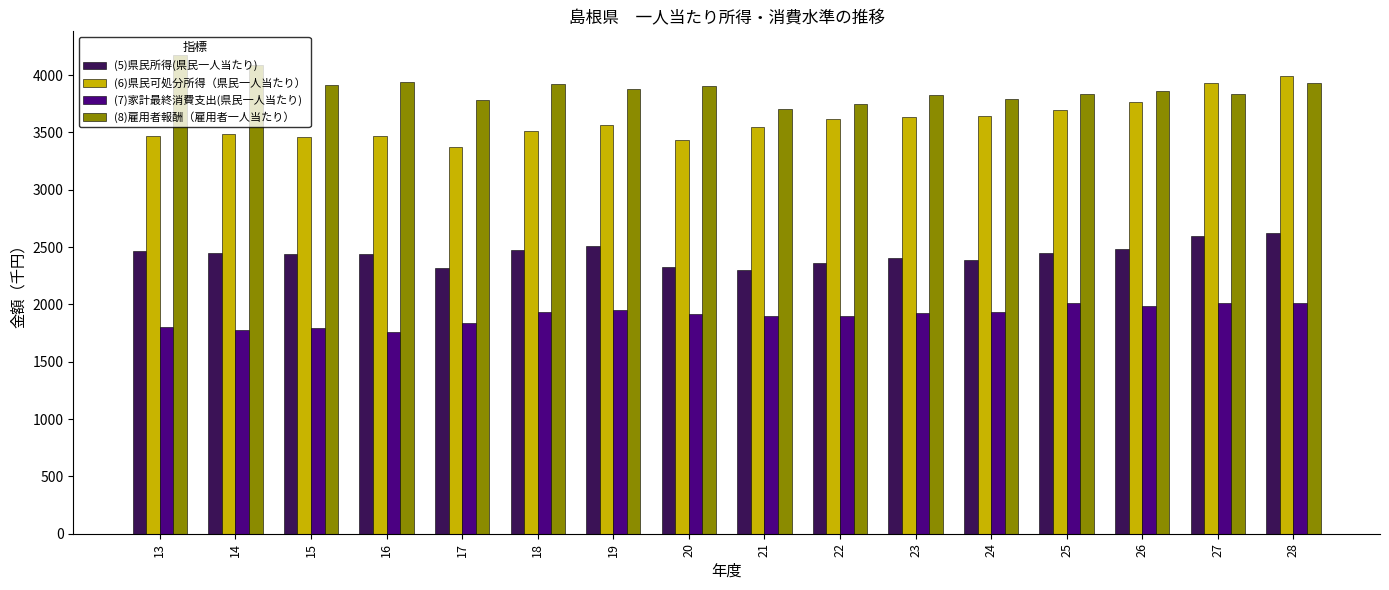

The value of (6)県民可処分所得（県民一人当たり） at 18 is 3513. True or false?

True